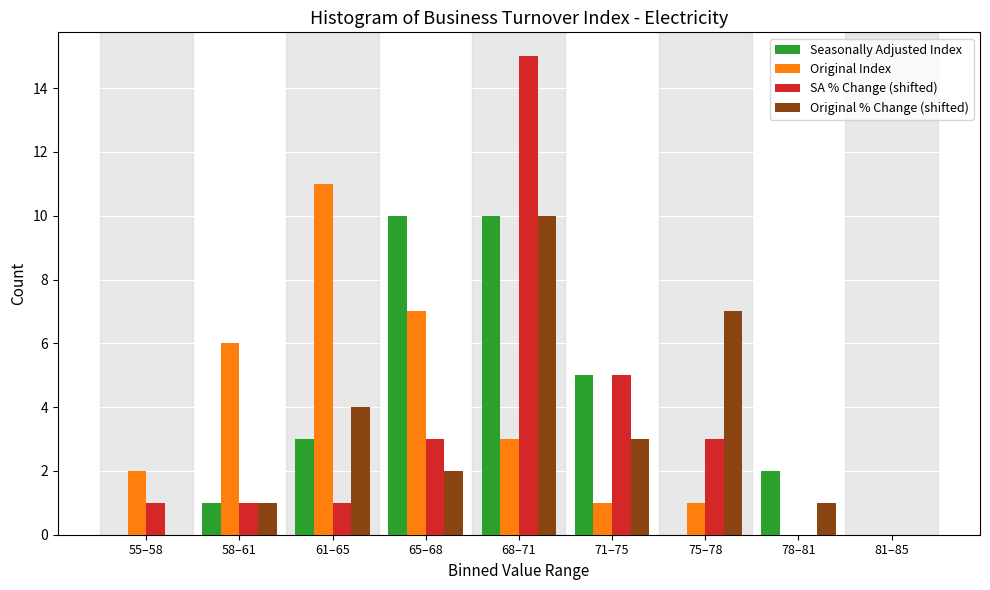

True or false: Original Index has a value of 15 at 61–65.

False